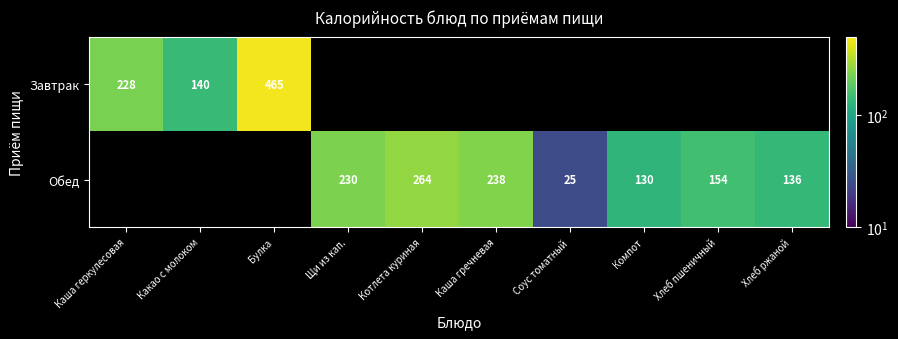

Is the value of Завтрак at Каша геркулесовая greater than the value of Обед at Каша гречневая?

No